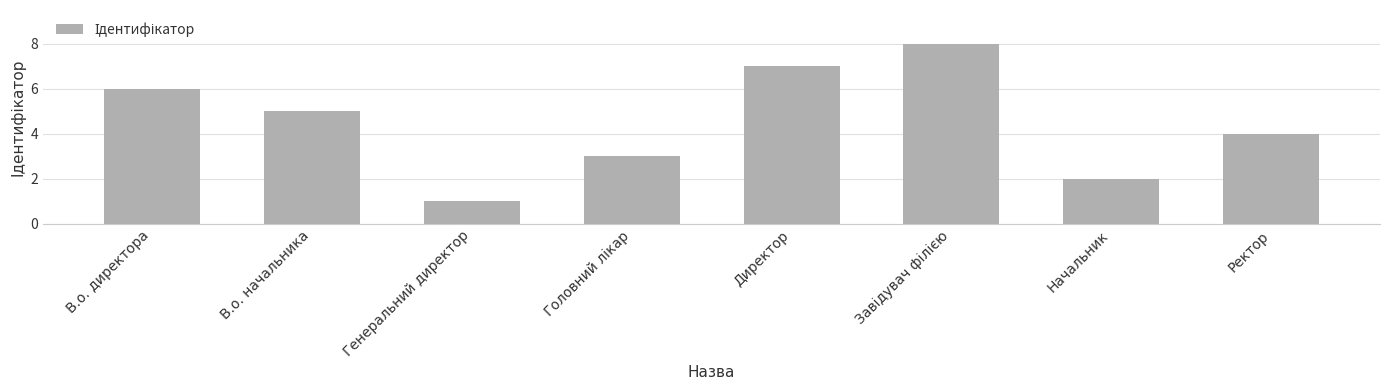

What is the sum of all values?

36